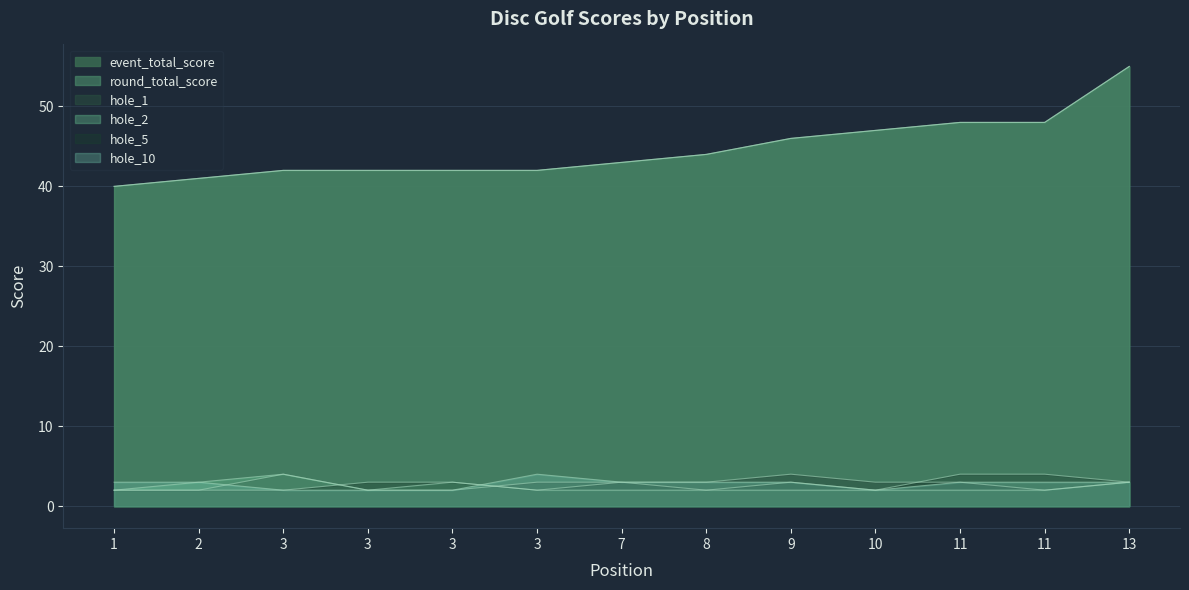

Reading left to right, transcribe all the data shown in this chart.

event_total_score: 1=40	2=41	3=42	3=42	3=42	3=42	7=43	8=44	9=46	10=47	11=48	11=48	13=55
round_total_score: 1=40	2=41	3=42	3=42	3=42	3=42	7=43	8=44	9=46	10=47	11=48	11=48	13=55
hole_1: 1=2	2=2	3=4	3=2	3=2	3=3	7=3	8=3	9=4	10=3	11=3	11=2	13=3
hole_2: 1=2	2=3	3=4	3=2	3=3	3=2	7=2	8=2	9=2	10=2	11=2	11=2	13=3
hole_5: 1=2	2=2	3=2	3=3	3=3	3=2	7=3	8=2	9=3	10=2	11=4	11=4	13=3
hole_10: 1=3	2=3	3=2	3=2	3=2	3=4	7=3	8=3	9=3	10=2	11=3	11=3	13=3